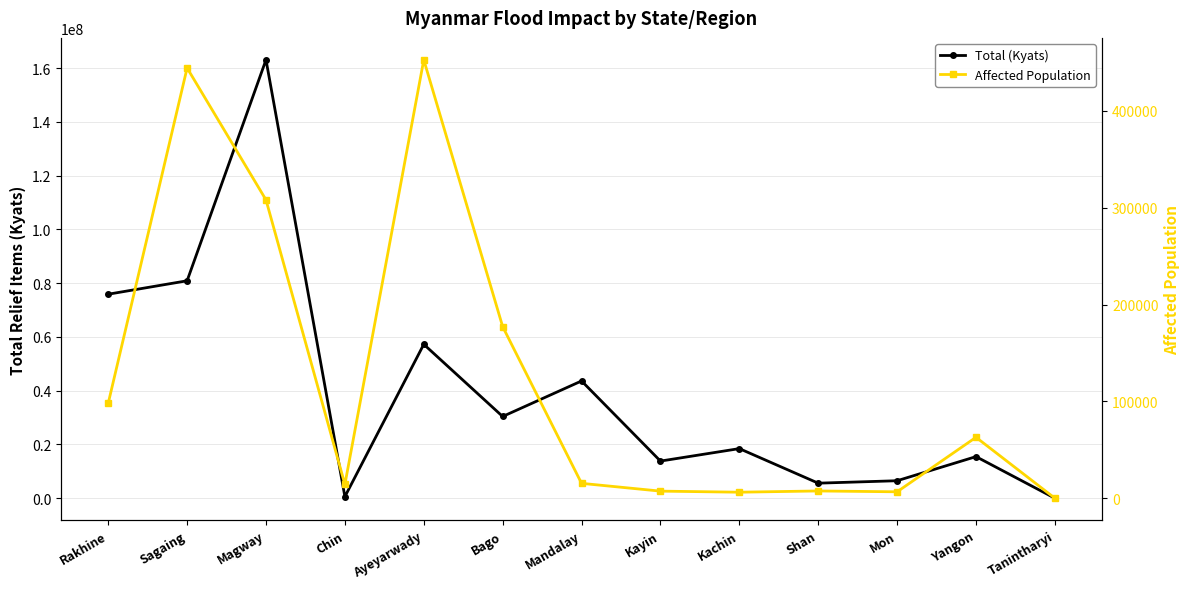

The value of Affected Population at Magway is 474931. True or false?

False